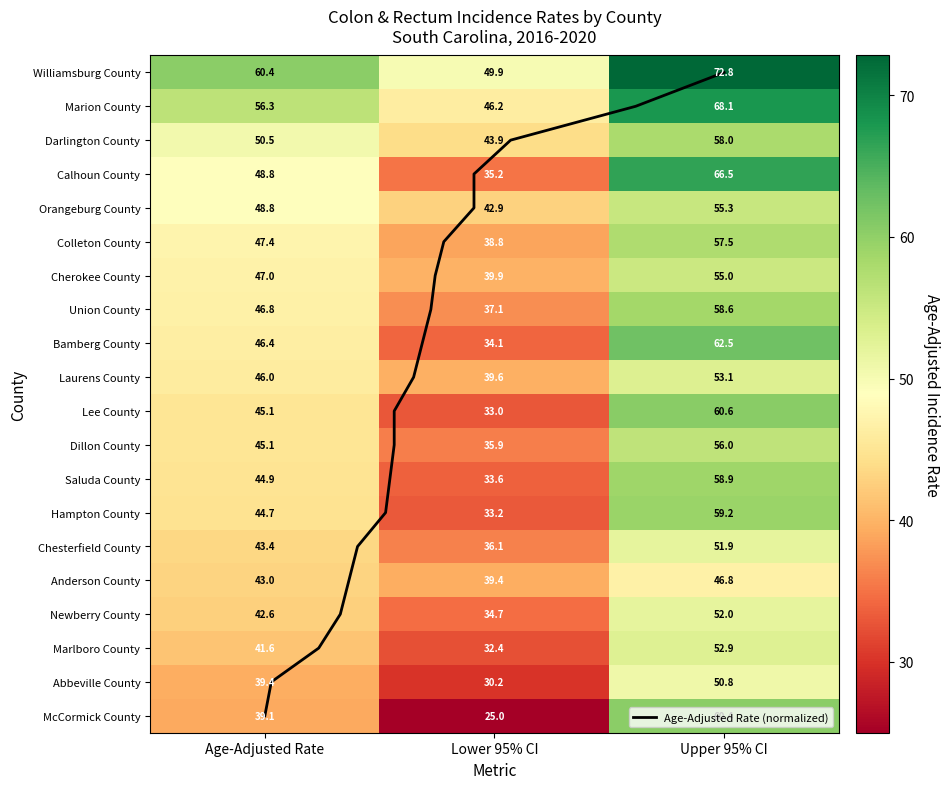

Reading left to right, what are all the values shown in this chart?

Williamsburg County: Age-Adjusted Rate=60.4	Lower 95% CI=49.9	Upper 95% CI=72.8
Marion County: Age-Adjusted Rate=56.3	Lower 95% CI=46.2	Upper 95% CI=68.1
Darlington County: Age-Adjusted Rate=50.5	Lower 95% CI=43.9	Upper 95% CI=58.0
Calhoun County: Age-Adjusted Rate=48.8	Lower 95% CI=35.2	Upper 95% CI=66.5
Orangeburg County: Age-Adjusted Rate=48.8	Lower 95% CI=42.9	Upper 95% CI=55.3
Colleton County: Age-Adjusted Rate=47.4	Lower 95% CI=38.8	Upper 95% CI=57.5
Cherokee County: Age-Adjusted Rate=47.0	Lower 95% CI=39.9	Upper 95% CI=55.0
Union County: Age-Adjusted Rate=46.8	Lower 95% CI=37.1	Upper 95% CI=58.6
Bamberg County: Age-Adjusted Rate=46.4	Lower 95% CI=34.1	Upper 95% CI=62.5
Laurens County: Age-Adjusted Rate=46.0	Lower 95% CI=39.6	Upper 95% CI=53.1
Lee County: Age-Adjusted Rate=45.1	Lower 95% CI=33.0	Upper 95% CI=60.6
Dillon County: Age-Adjusted Rate=45.1	Lower 95% CI=35.9	Upper 95% CI=56.0
Saluda County: Age-Adjusted Rate=44.9	Lower 95% CI=33.6	Upper 95% CI=58.9
Hampton County: Age-Adjusted Rate=44.7	Lower 95% CI=33.2	Upper 95% CI=59.2
Chesterfield County: Age-Adjusted Rate=43.4	Lower 95% CI=36.1	Upper 95% CI=51.9
Anderson County: Age-Adjusted Rate=43.0	Lower 95% CI=39.4	Upper 95% CI=46.8
Newberry County: Age-Adjusted Rate=42.6	Lower 95% CI=34.7	Upper 95% CI=52.0
Marlboro County: Age-Adjusted Rate=41.6	Lower 95% CI=32.4	Upper 95% CI=52.9
Abbeville County: Age-Adjusted Rate=39.4	Lower 95% CI=30.2	Upper 95% CI=50.8
McCormick County: Age-Adjusted Rate=39.1	Lower 95% CI=25.0	Upper 95% CI=60.4